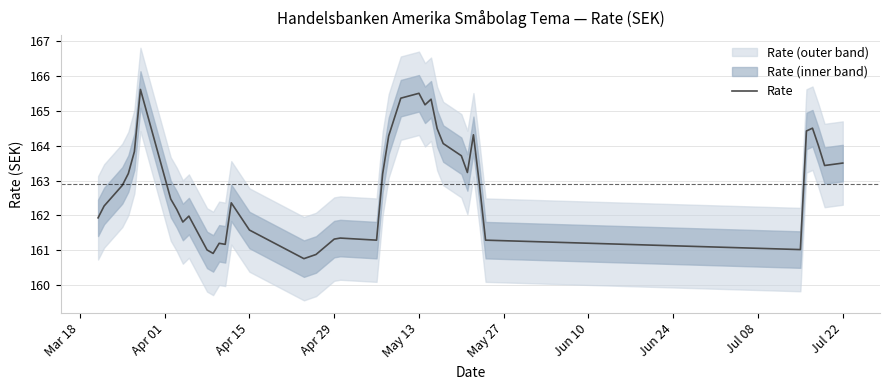

What is the lowest value of the Rate series?

160.8